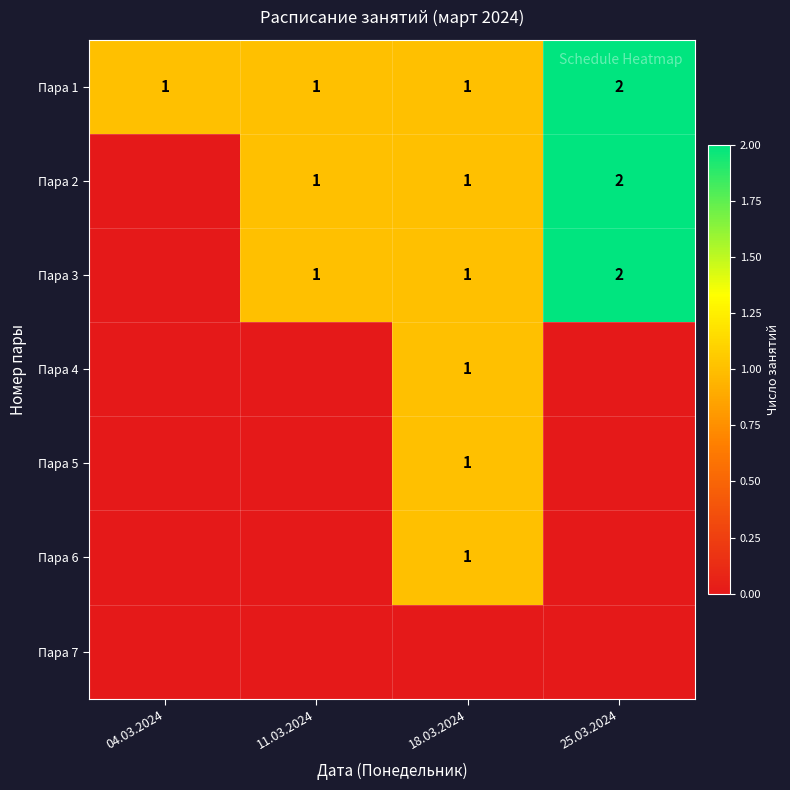

What is the sum of the Пара 3 values at 25.03.2024 and 18.03.2024?

3